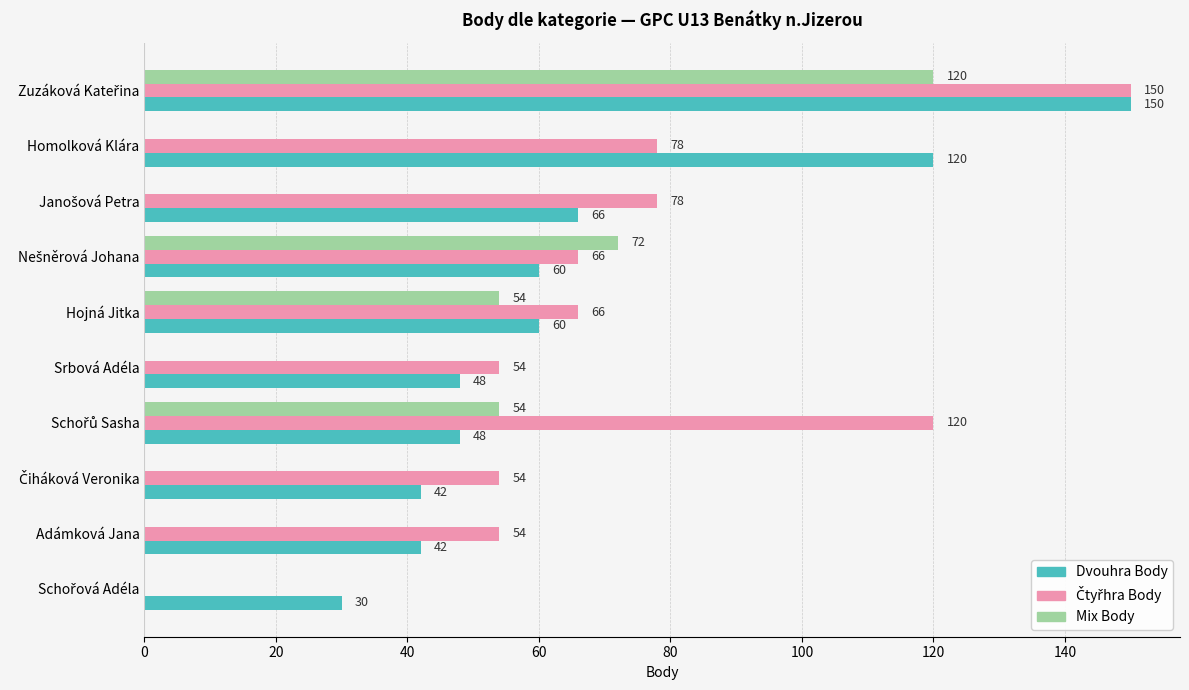

The Mix Body series shows 41 at Adámková Jana. True or false?

False